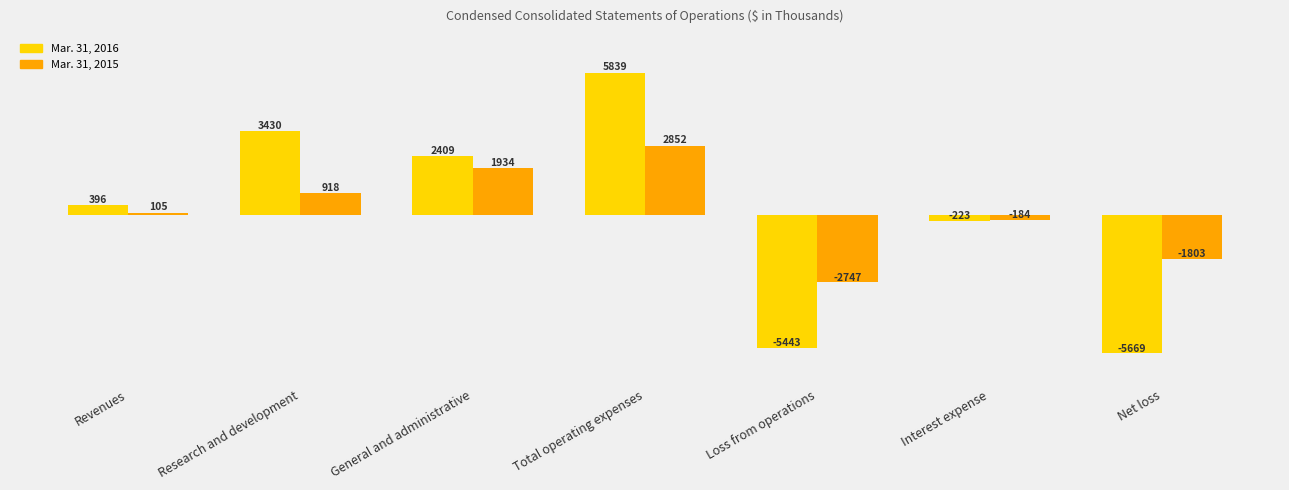

What is the value of the Mar. 31, 2016 bar at the 4th from the left?

5839